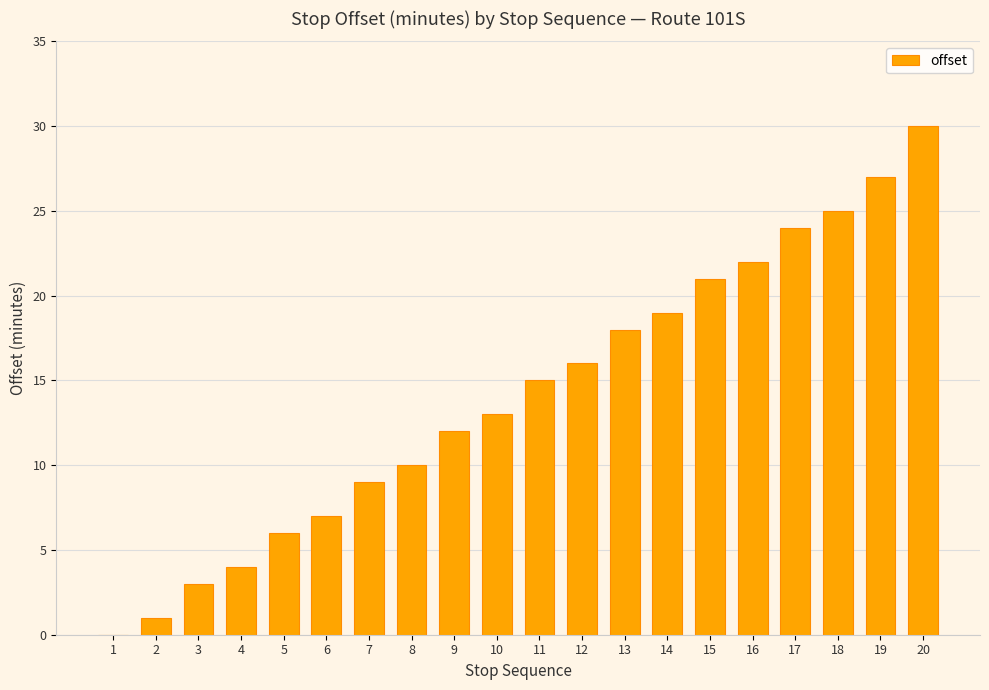

Reading left to right, transcribe all the data shown in this chart.

1=0	2=1	3=3	4=4	5=6	6=7	7=9	8=10	9=12	10=13	11=15	12=16	13=18	14=19	15=21	16=22	17=24	18=25	19=27	20=30